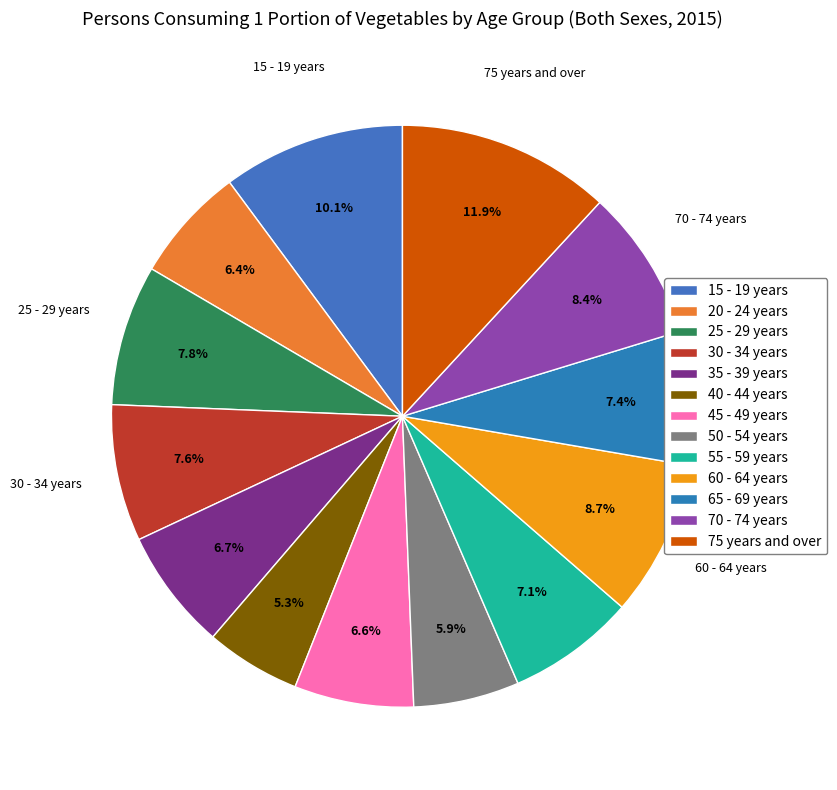

How many segments does this pie chart have?

13